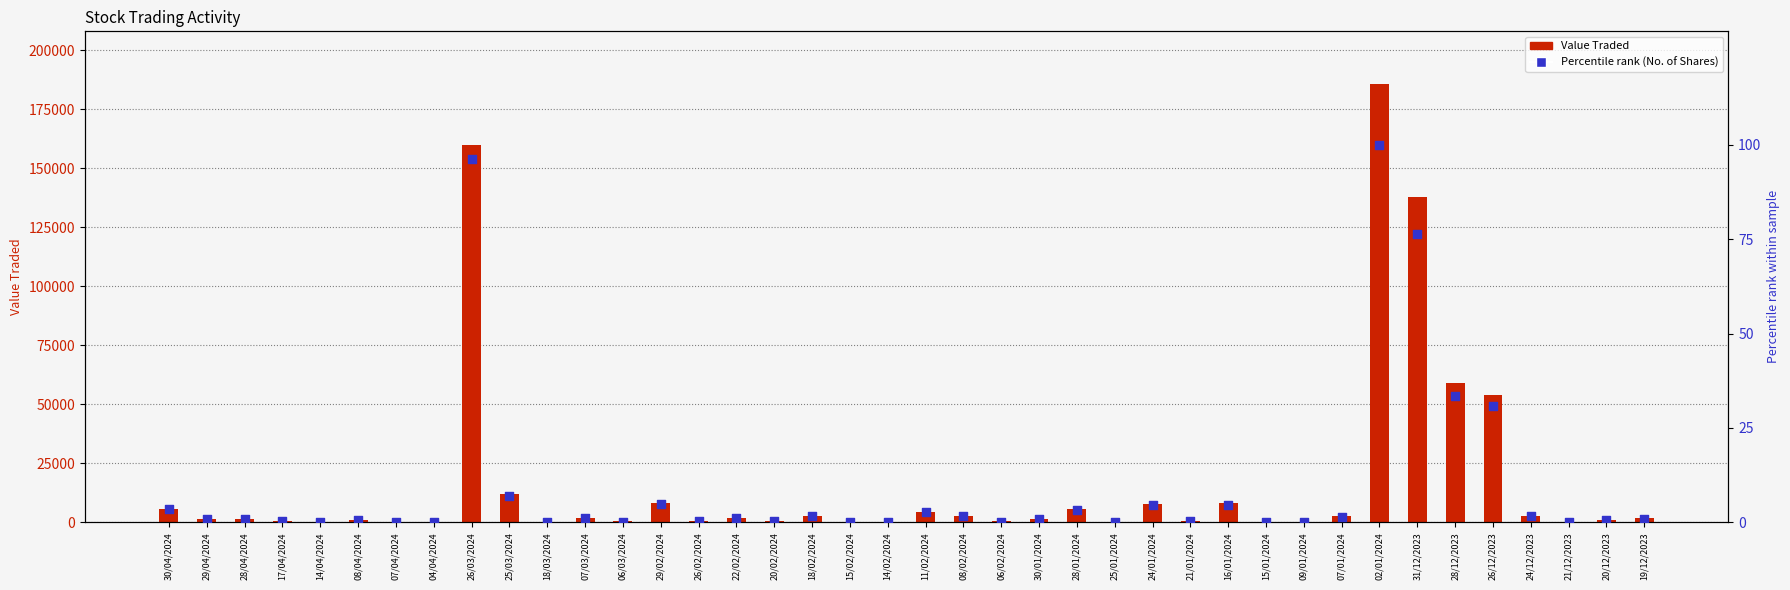

Is the value of Percentile rank (No. of Shares) at 07/01/2024 greater than the value of Value Traded at 22/02/2024?

No